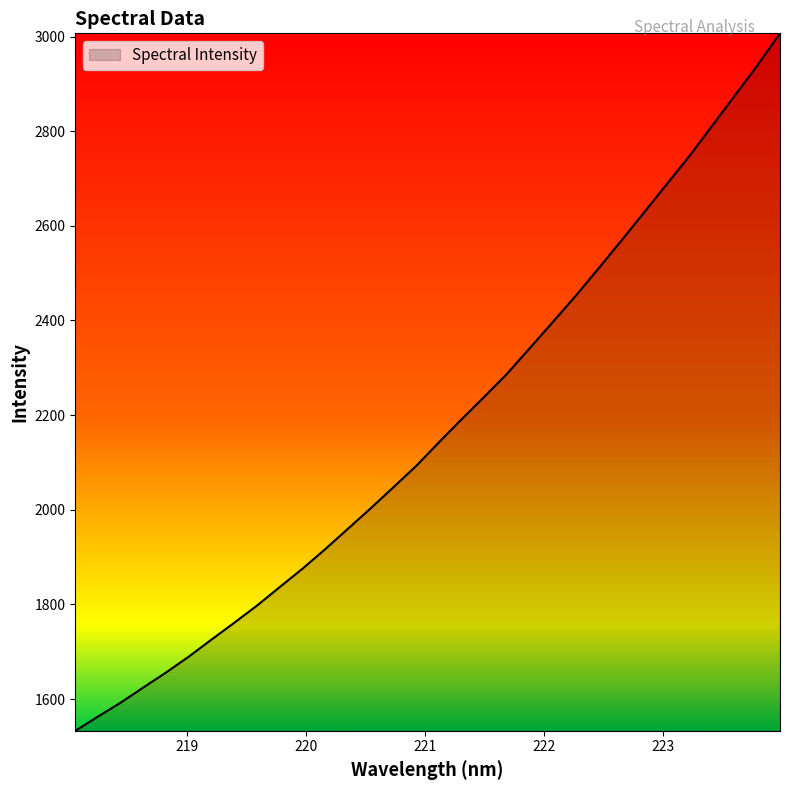

What is the difference between the maximum and minimum values?

1473.9